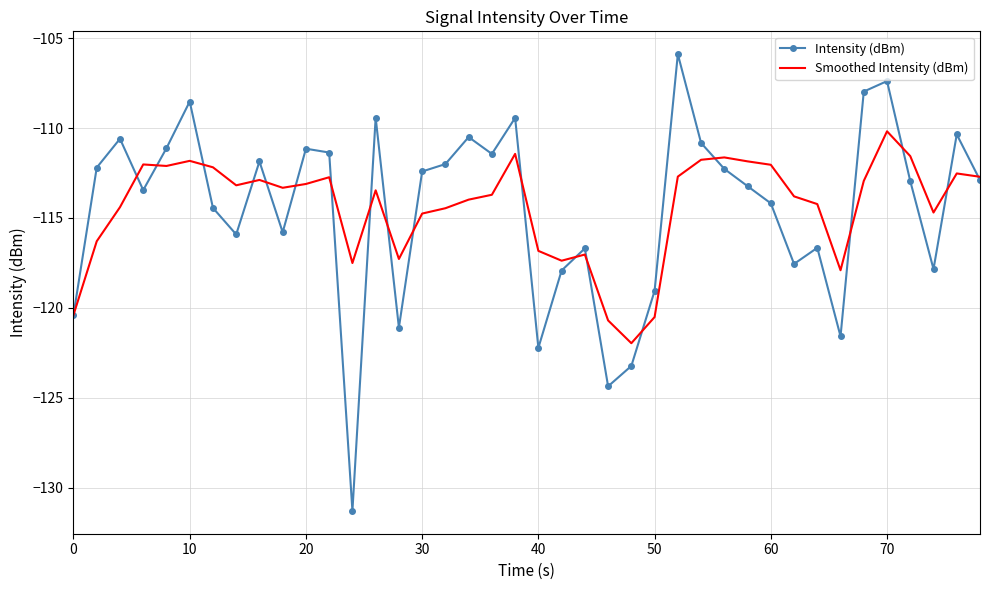

What is the highest value of the Smoothed Intensity (dBm) series?

-110.2